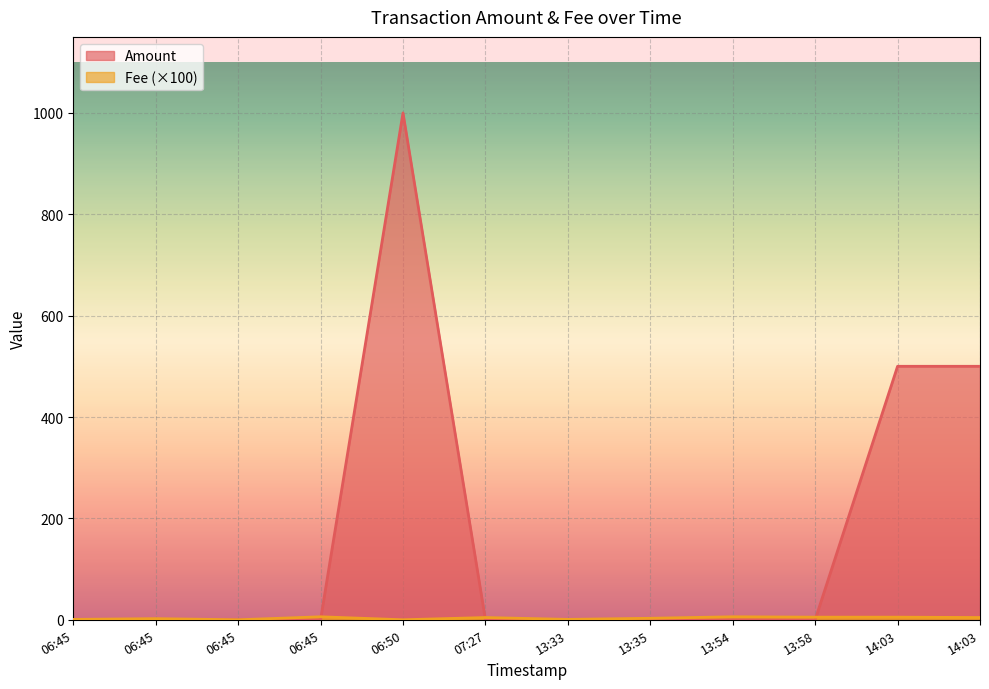

List the series in order of their overall mean, highest first.

Amount, Fee